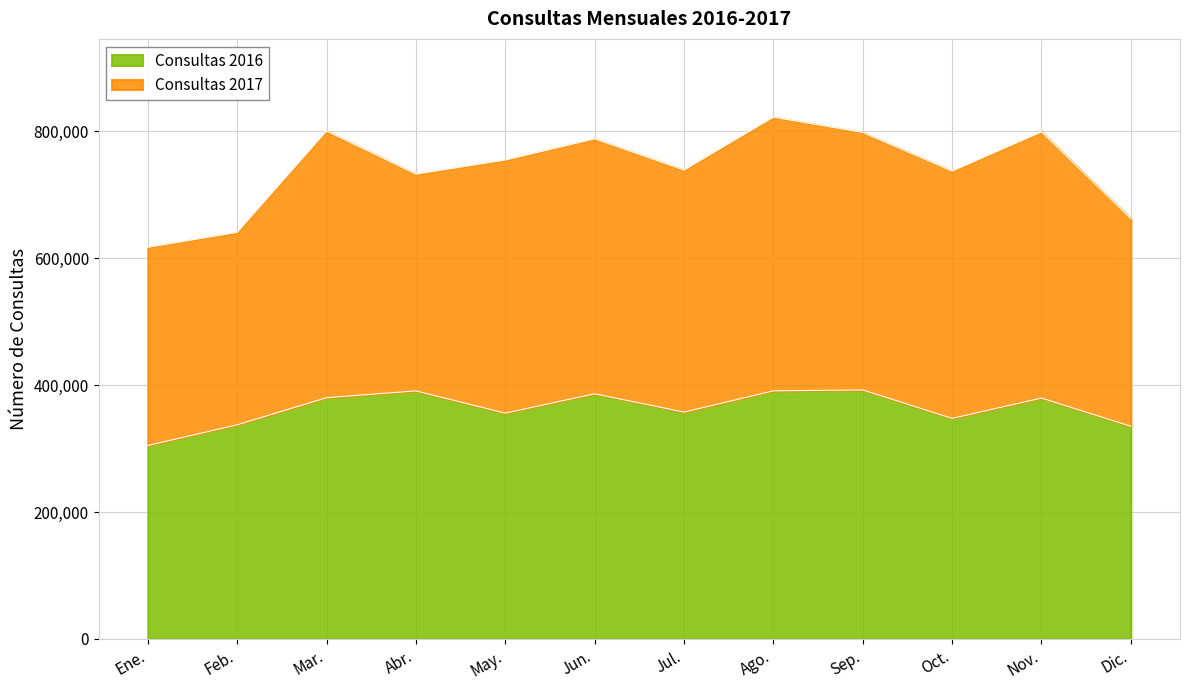

List the labels in order of value, smallest first.

Ene., Dic., Feb., Oct., May., Jul., Nov., Mar., Jun., Abr., Ago., Sep.